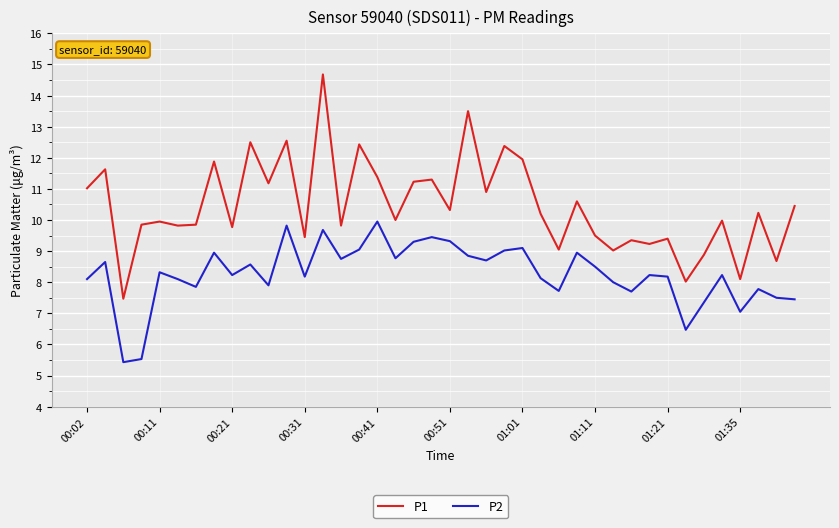

Which series has the largest total across all categories?

P1